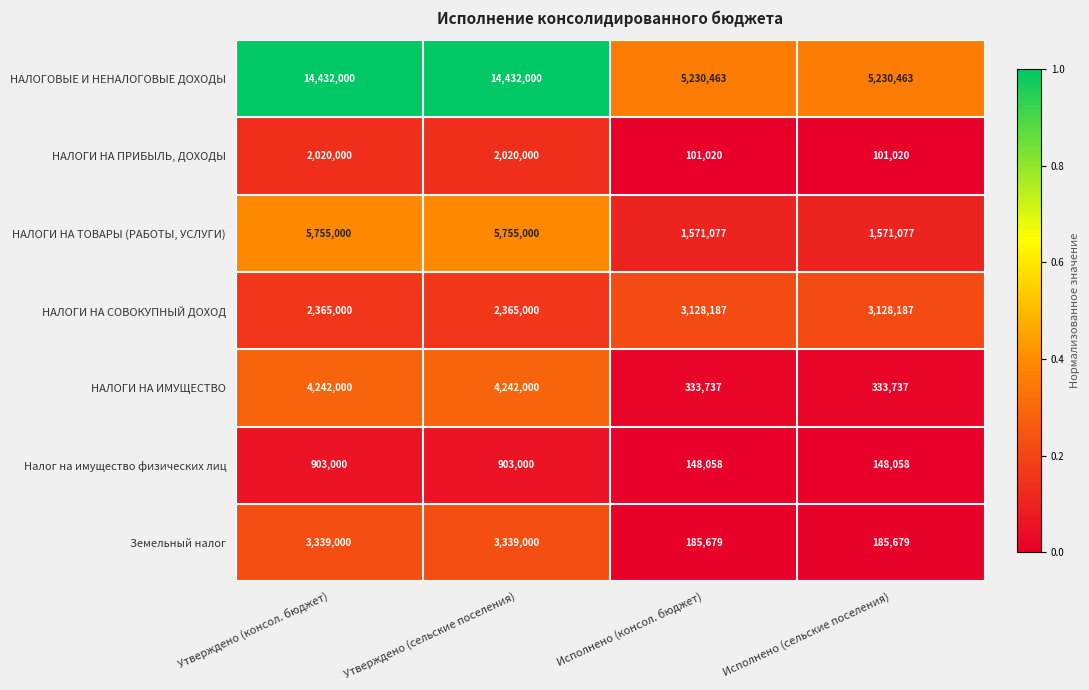

The НАЛОГОВЫЕ И НЕНАЛОГОВЫЕ ДОХОДЫ series shows 1559225 at Исполнено (сельские поселения). True or false?

False